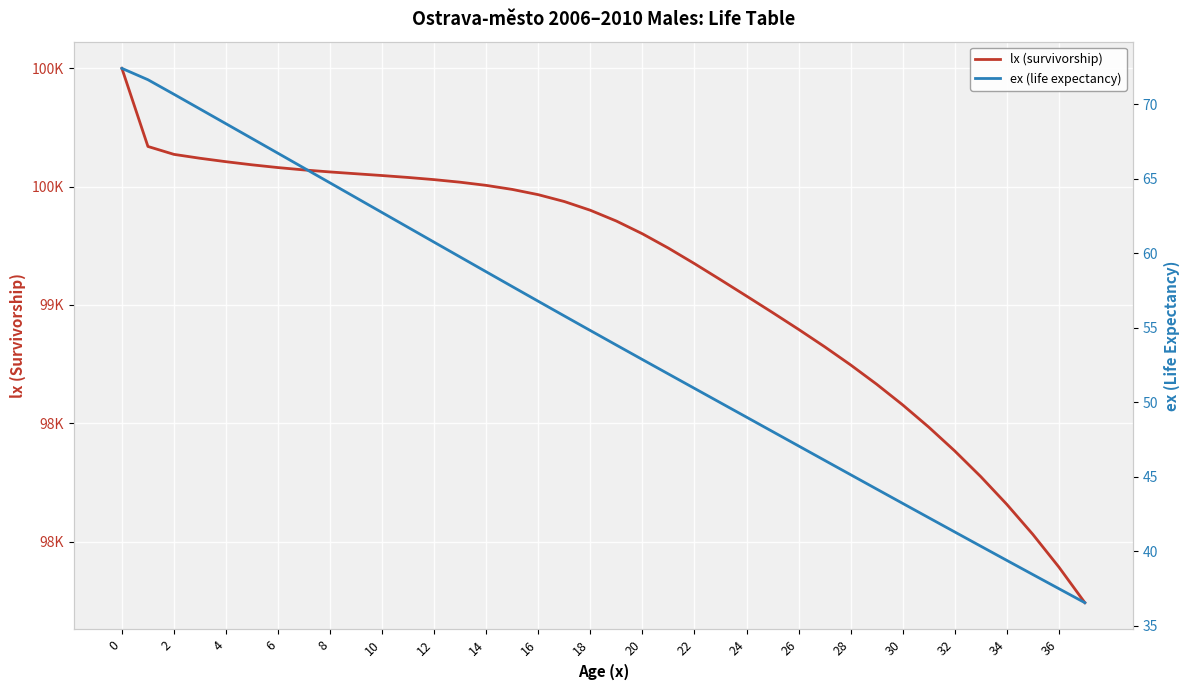

Rank the series by their maximum value, from lowest to highest.

ex (life expectancy), lx (survivorship)